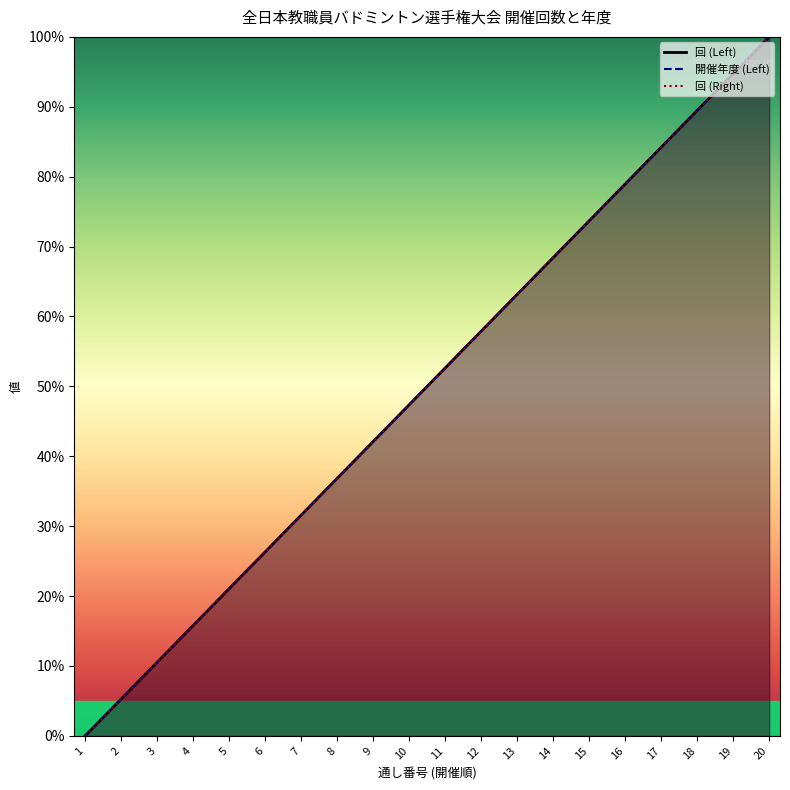

Rank the series at 6 from lowest to highest value.

回 (Left), 開催年度 (Left), 回 (Right)